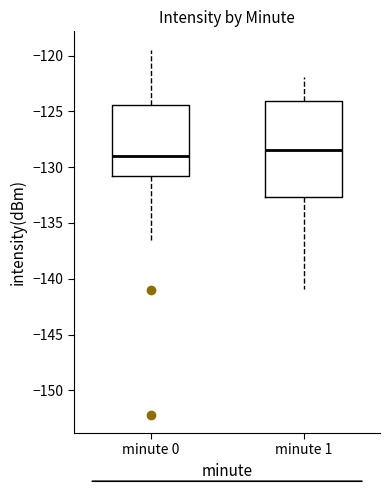

Where does the upper whisker of the box for minute 0 end on the y-axis? The values are not printed on the chart, so give them approximately, as read against the axis.

-119.5